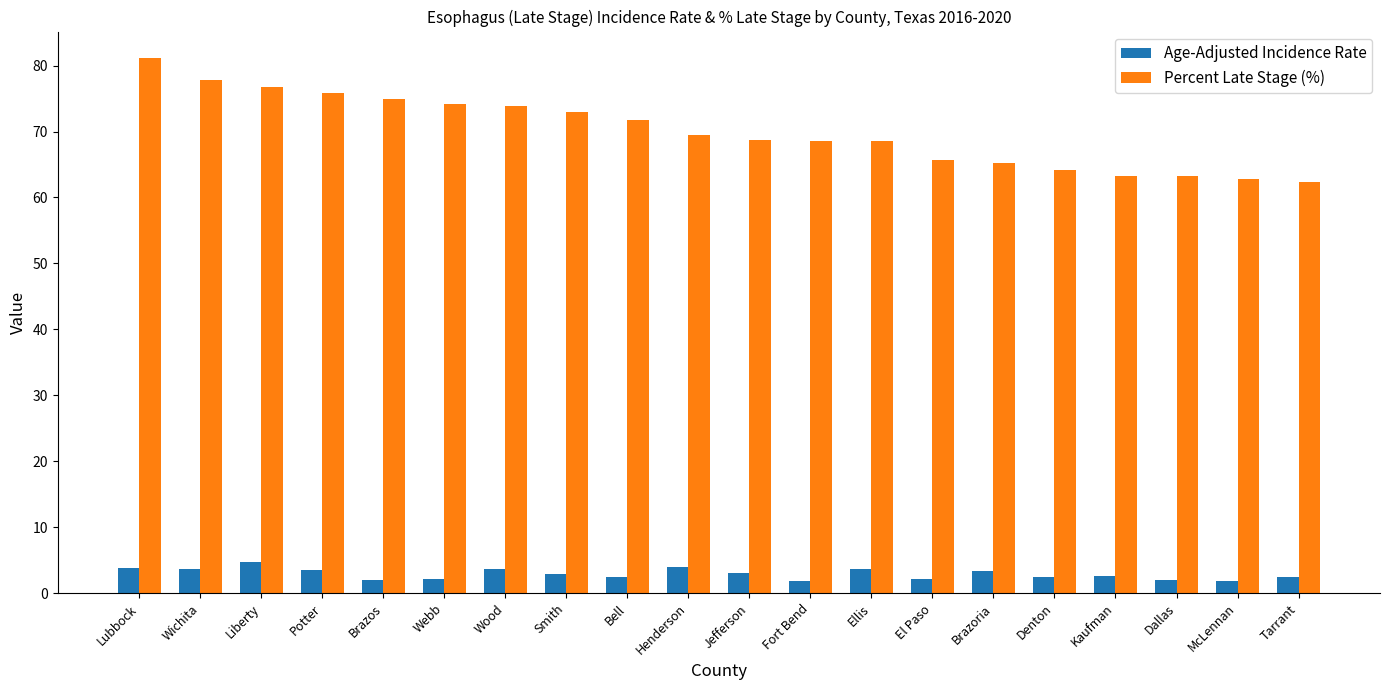

What is the smallest value displayed?

1.9